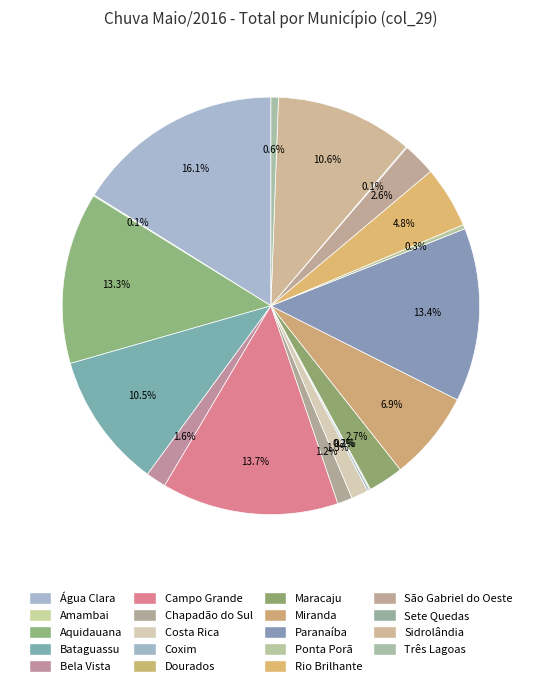

Count the number of slices in the pie.

22